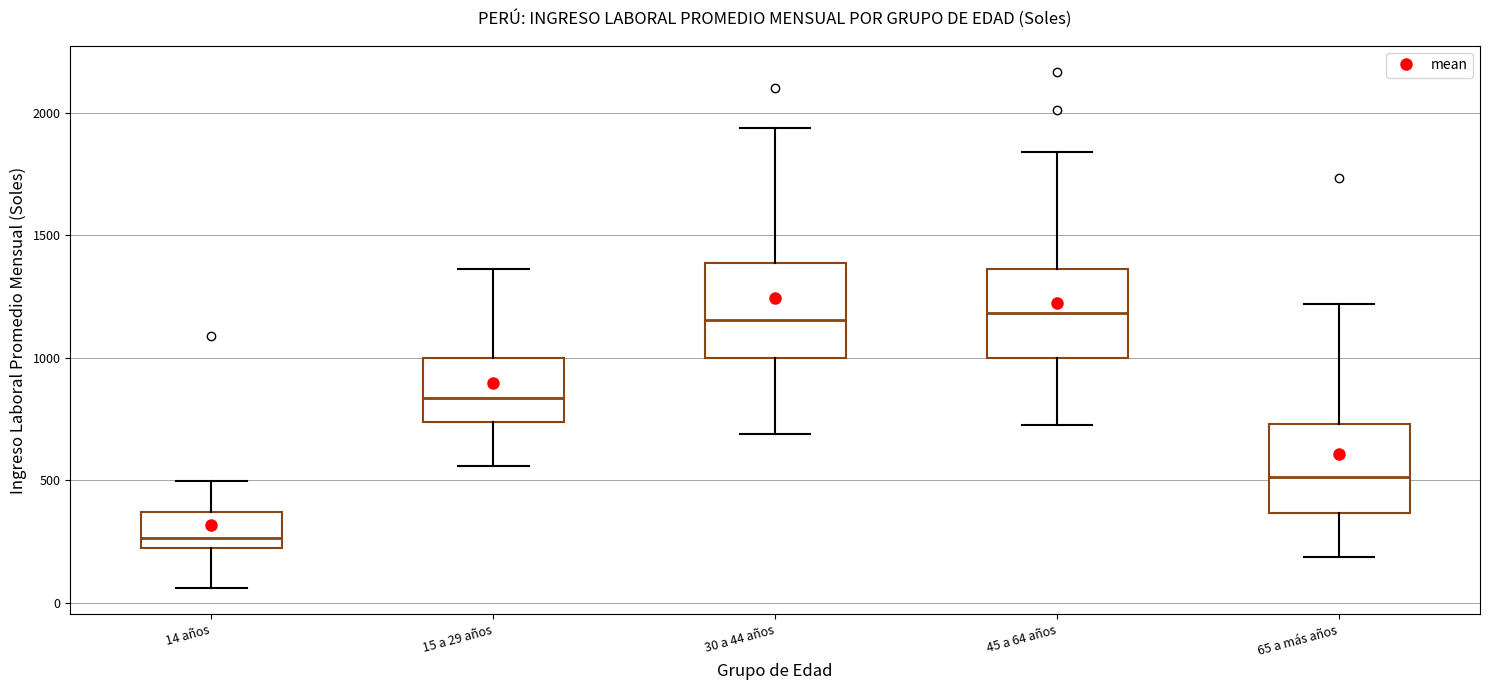

Where does the median line of the box for 65 a más años sit on the y-axis? The values are not printed on the chart, so give them approximately, as read against the axis.

500